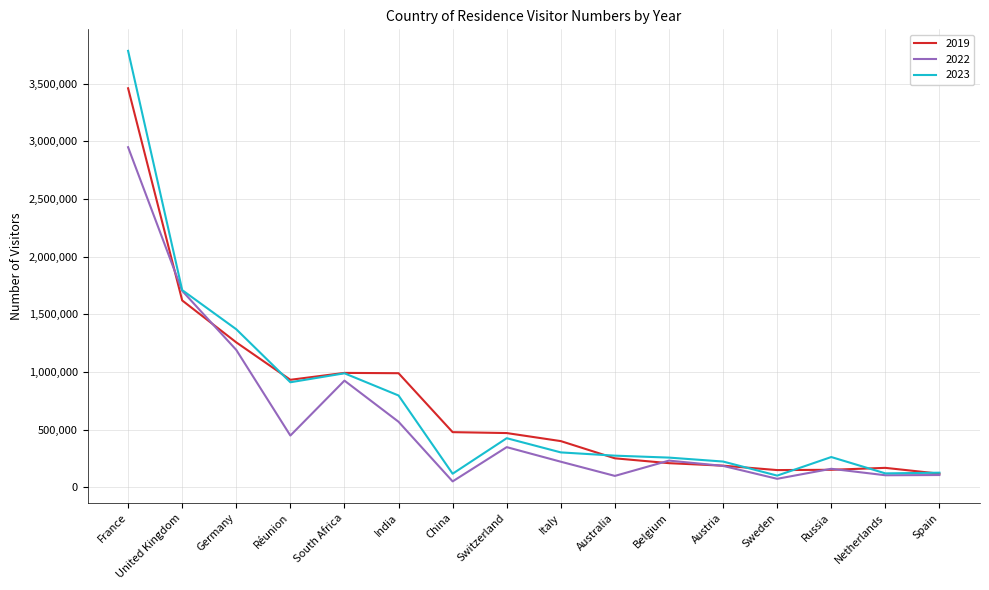

At which category does 2022 reach its first local peak?

South Africa